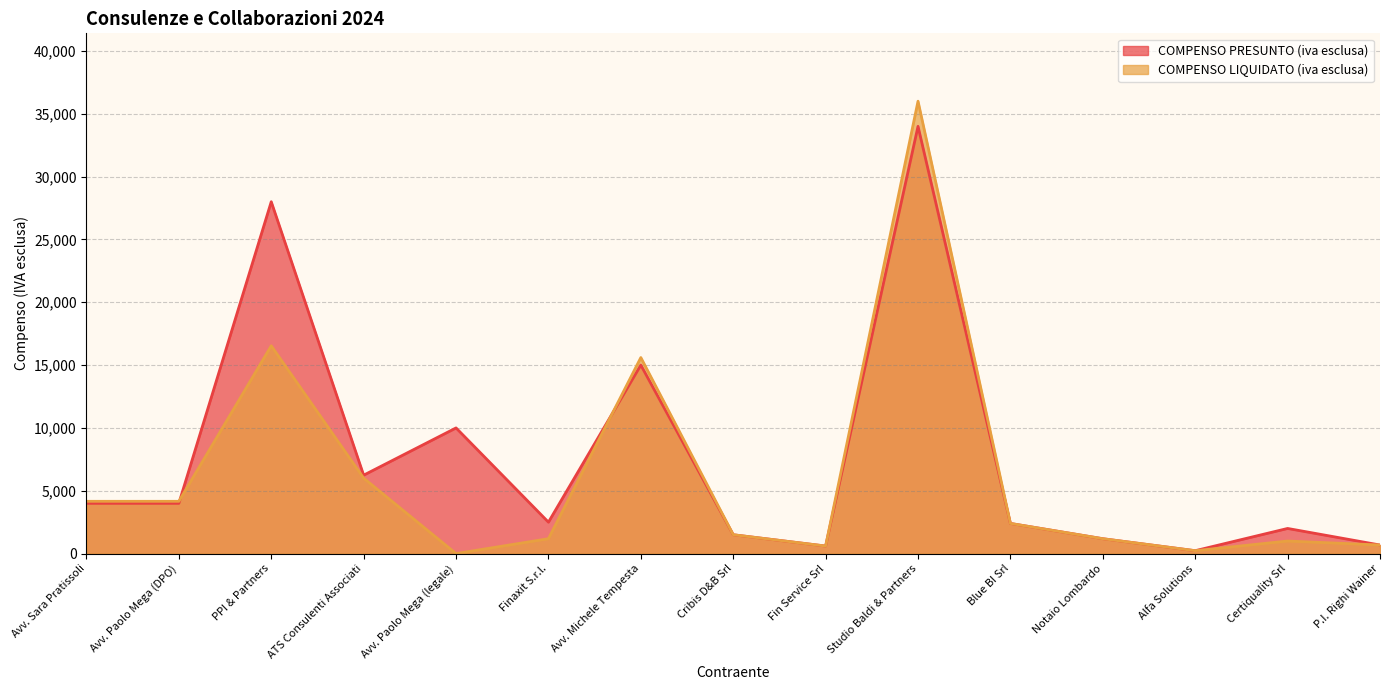

What is the difference between the COMPENSO LIQUIDATO (iva esclusa) values at Finaxit S.r.l. and Blue BI Srl?

1215.0